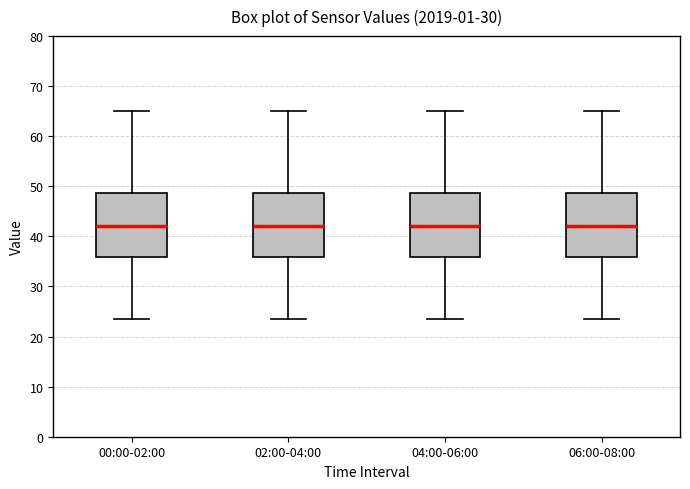

Reading left to right, transcribe this box plot: for each box, give where its median line is, the range the box spans, and where its two whiskers end, as read against the y-axis. The values are not printed on the chart, so give them approximately, as read against the axis.

00:00-02:00: median 42, box 36 to 49, whiskers 24 to 65
02:00-04:00: median 42, box 36 to 49, whiskers 24 to 65
04:00-06:00: median 42, box 36 to 49, whiskers 24 to 65
06:00-08:00: median 42, box 36 to 49, whiskers 24 to 65